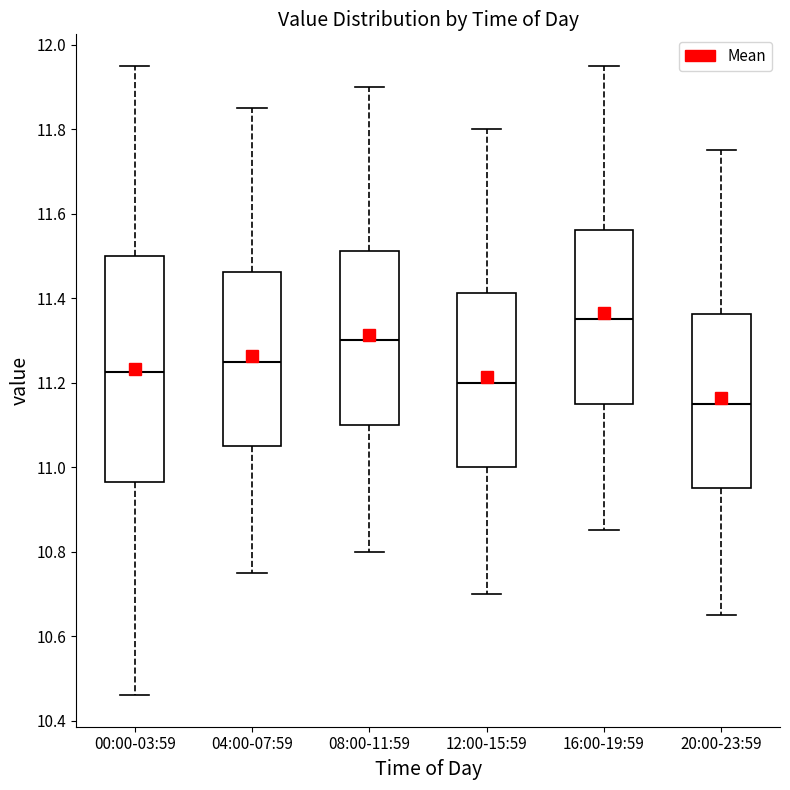

Which box is the tallest, from its lower edge to its upper edge?

00:00-03:59